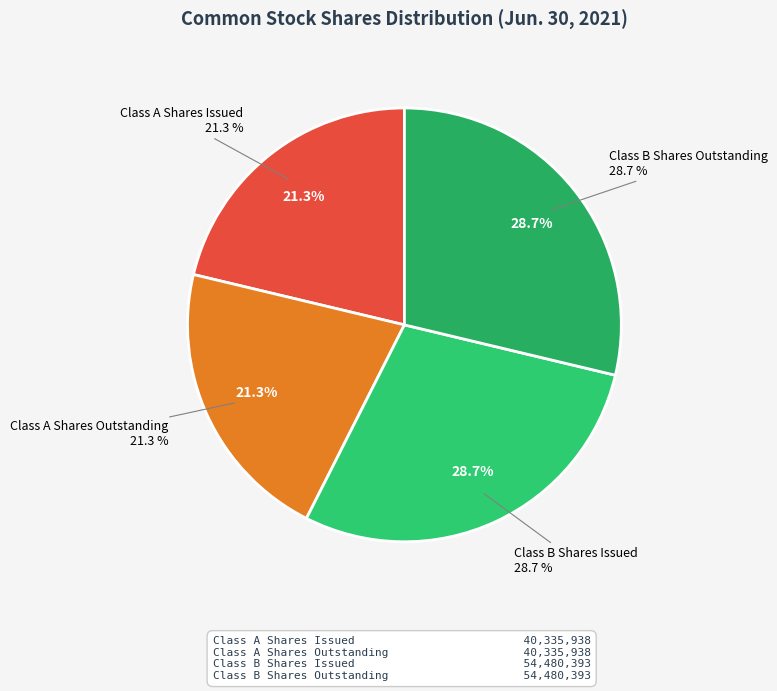

To the nearest percent, what percentage of the pie is Class A Common Stock - Shares Outstanding?

21%